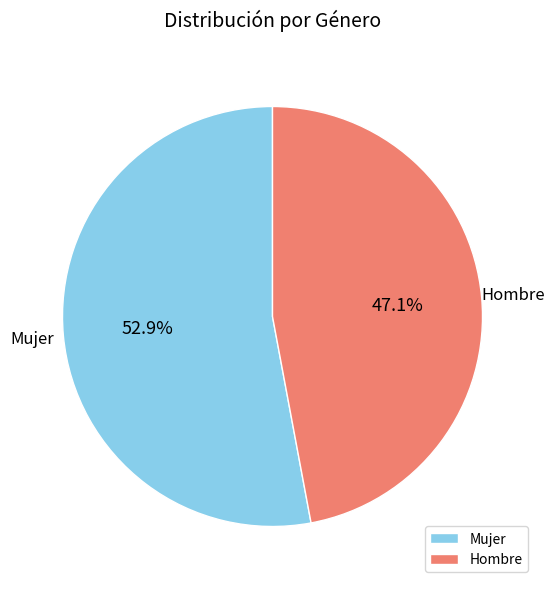

Which category has the smallest portion of the pie?

Hombre